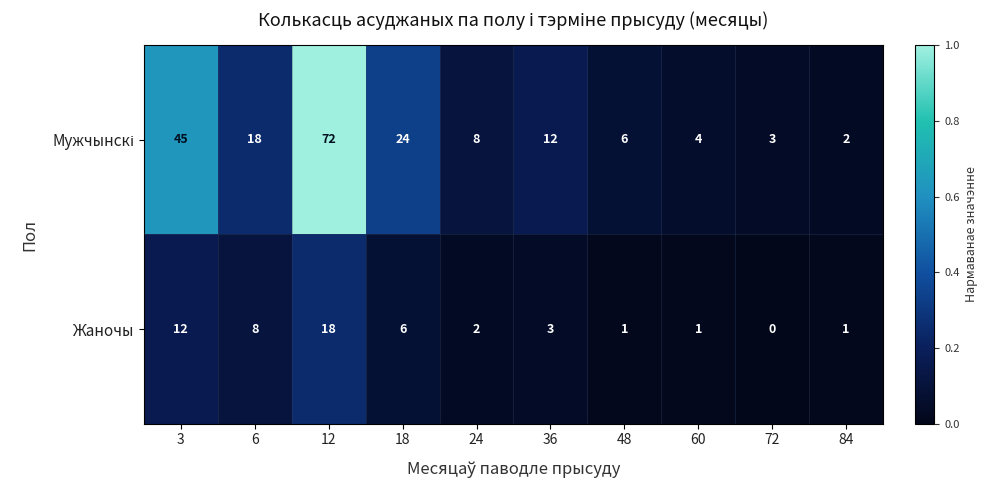

Which label corresponds to the smallest value in the chart?

72